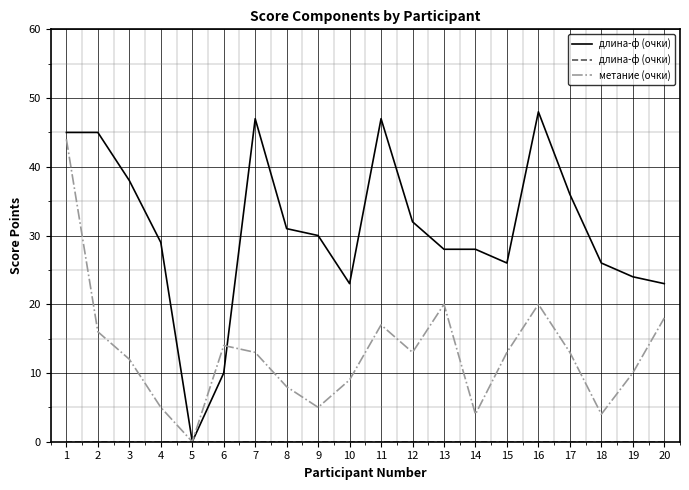

What is the spread (max minus min) of values at 3?

38